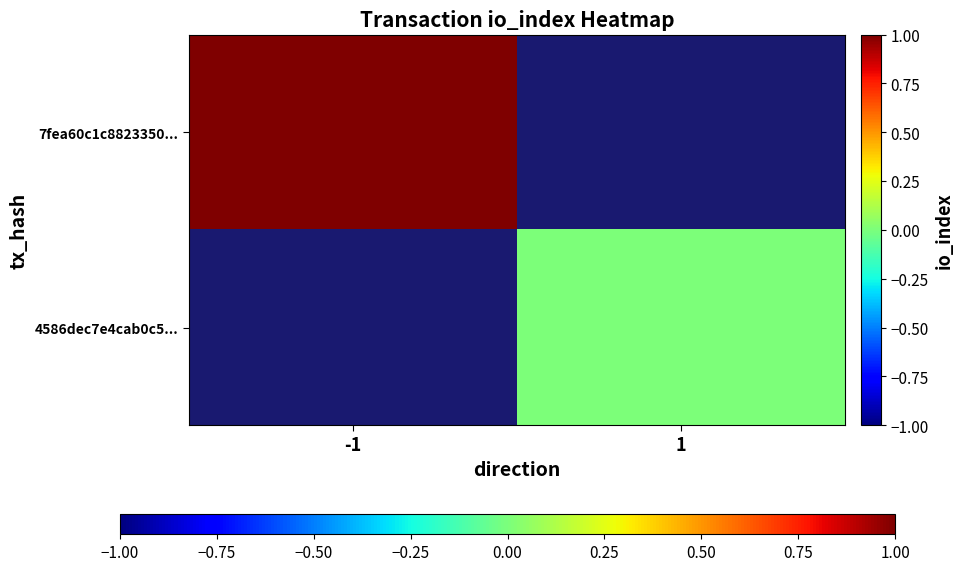

The 4586dec7e4cab0c5... series shows 0.0 at 1. True or false?

True